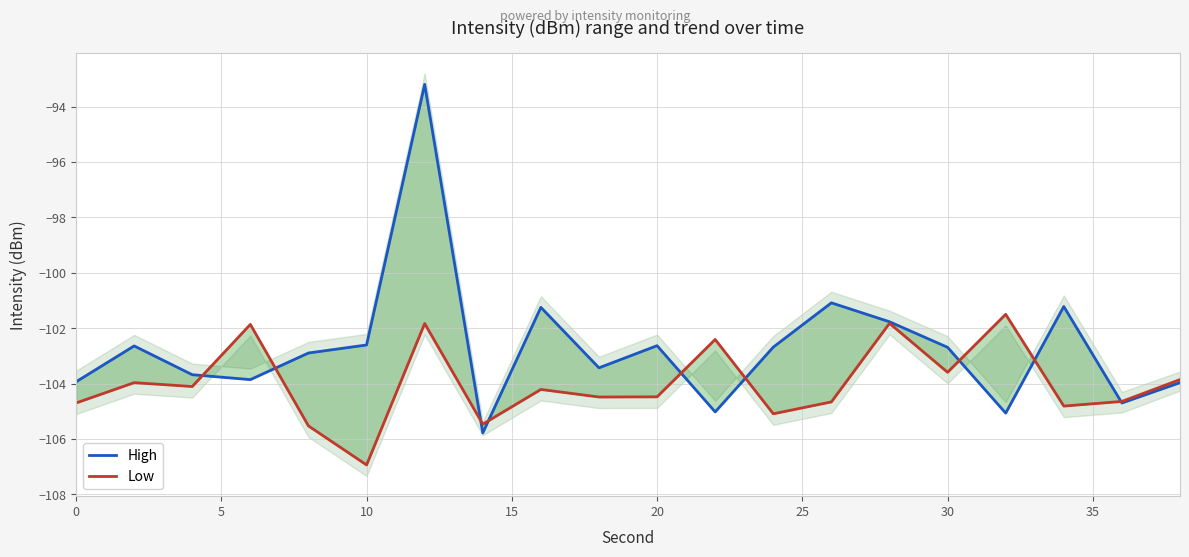

Which series ends up on top after the final intersection of Low and High?

Low